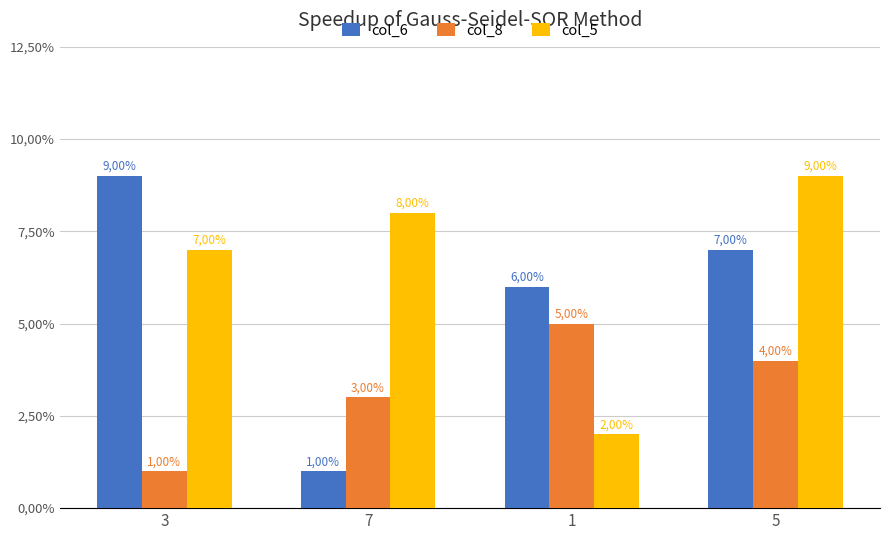

Rank the series at 3 from lowest to highest value.

col_8, col_5, col_6